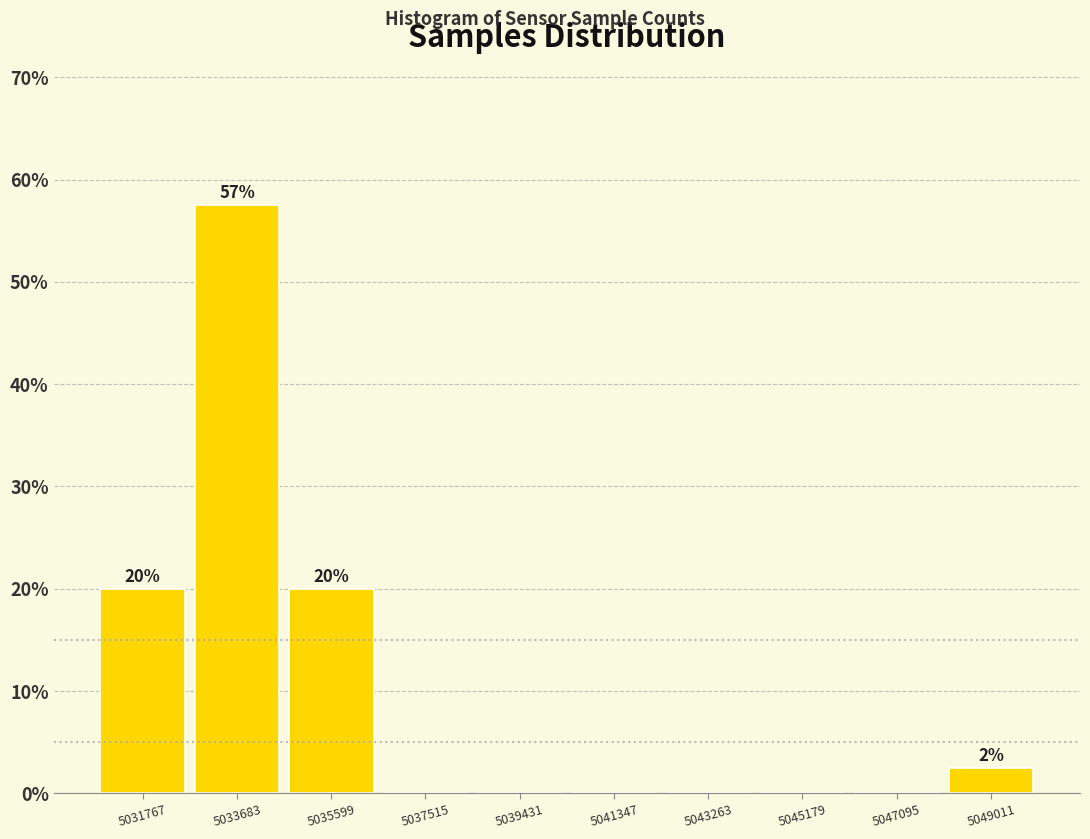

Over which range of the x-axis is the bar tallest?

5032800 to 5034600